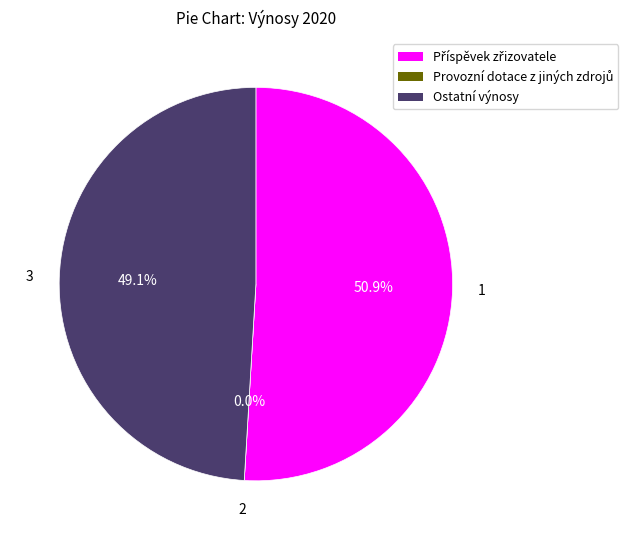

Is the sum of Příspěvek zřizovatele and Provozní dotace z jiných zdrojů greater than half?

Yes